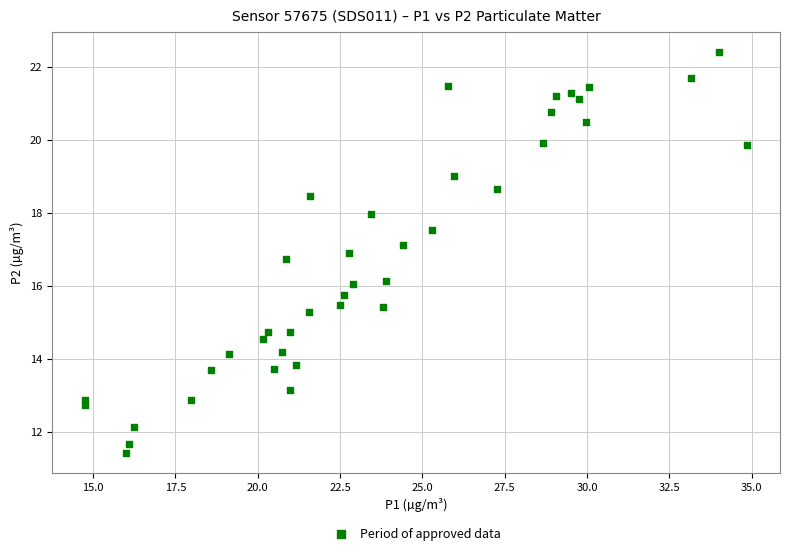

What is the range of X values (max minus min)?

20.1